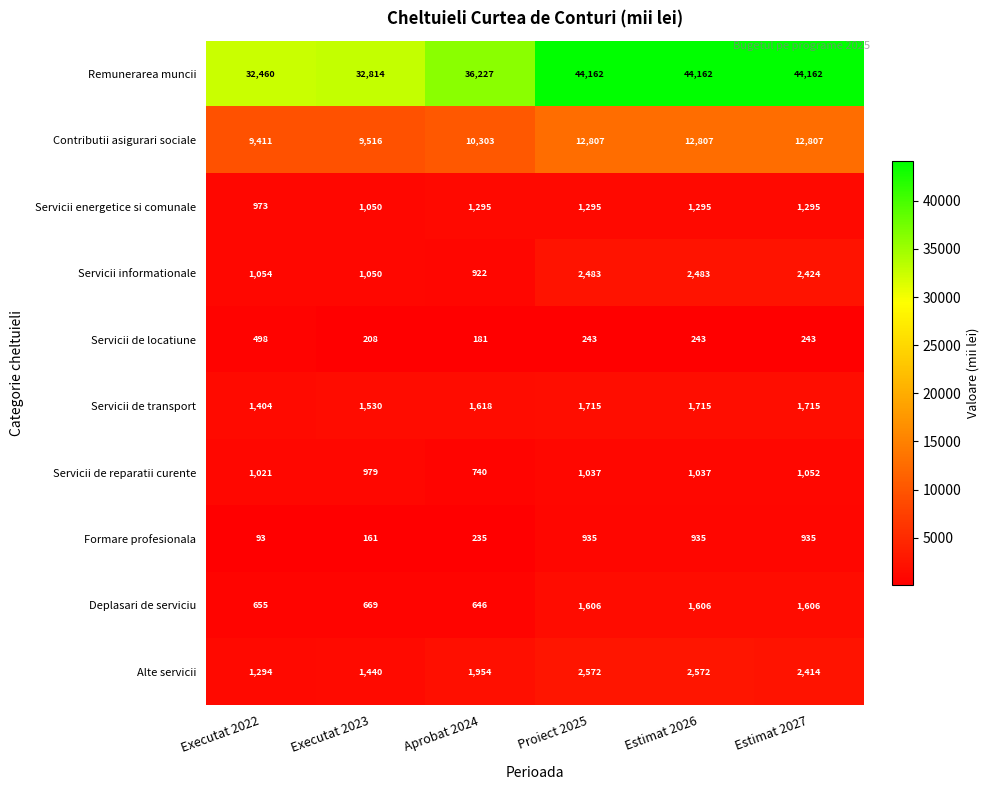

Which series has the largest total across all categories?

Remunerarea muncii